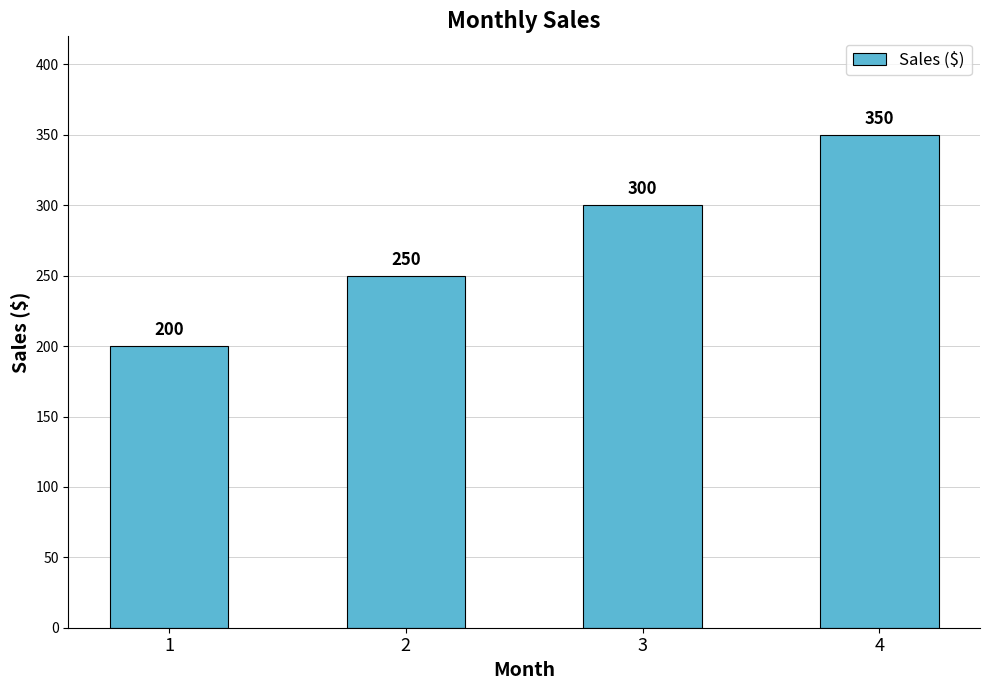

Is it true that the value at 1 is 121?

False